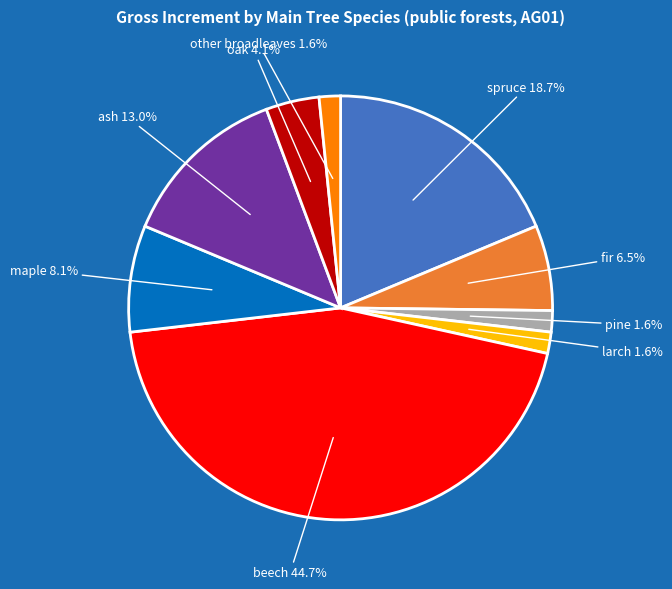

What is the largest slice in the pie chart?

beech